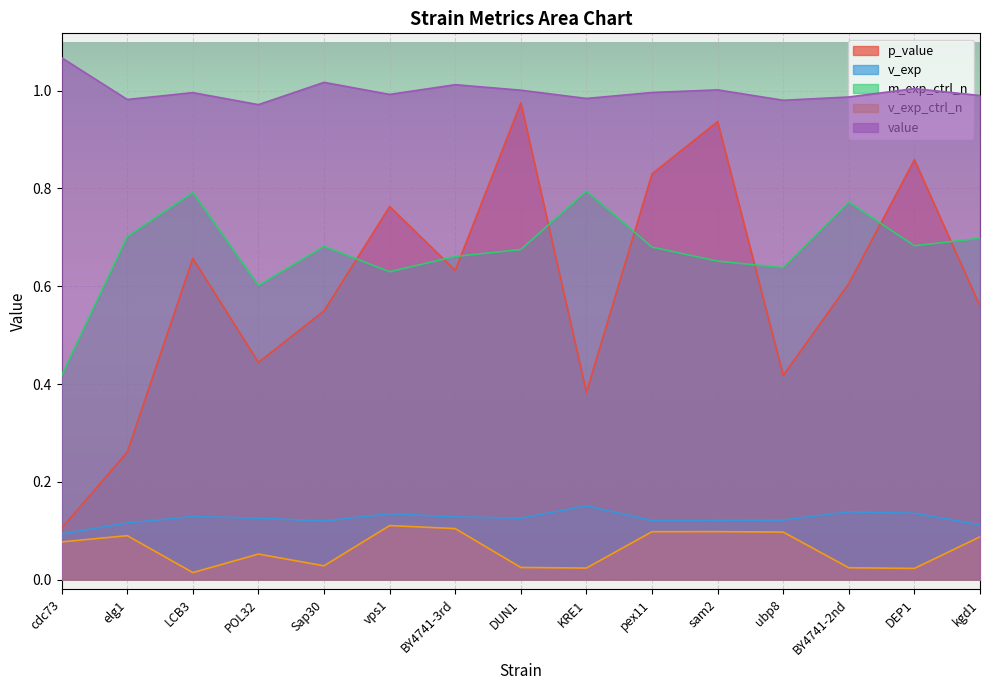

How many interior local peaks does the v_exp_ctrl_n series have?

4